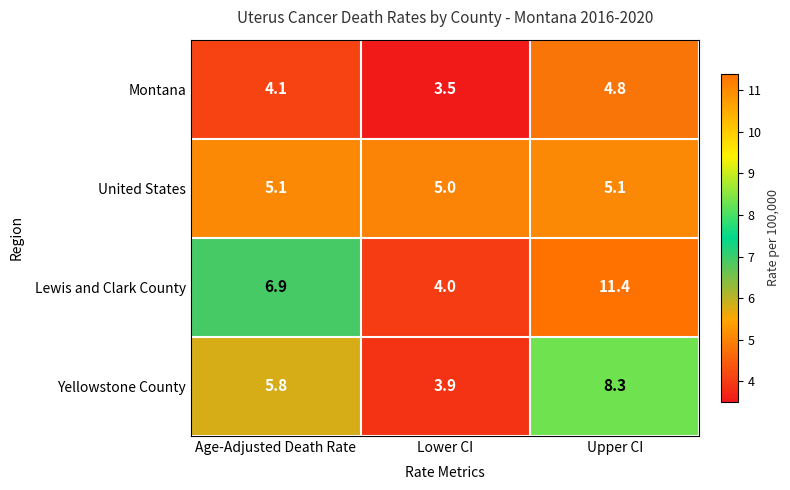

What is the difference between the maximum and second lowest values in the Montana series?

0.7